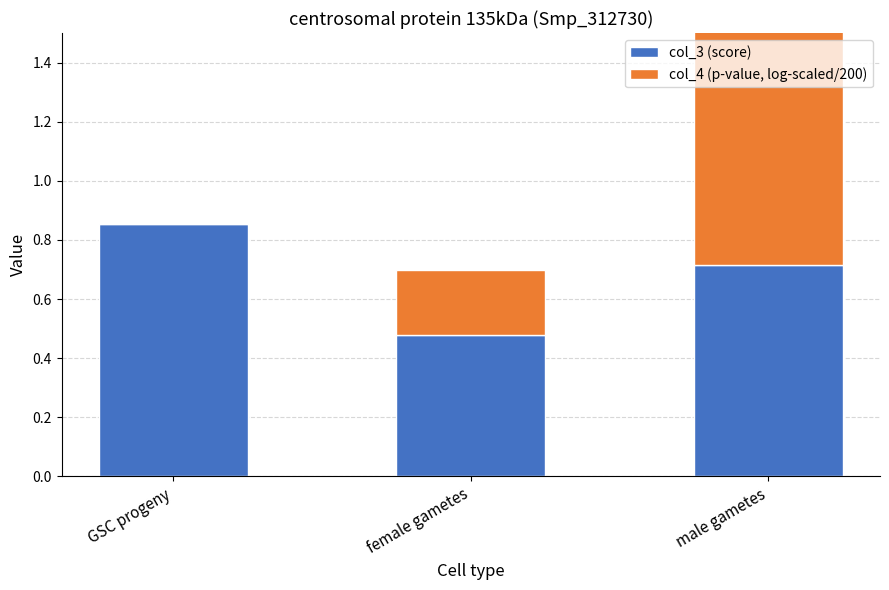

True or false: col_4 (p-value, log-scaled/200) has a value of 0.6 at male gametes.

False